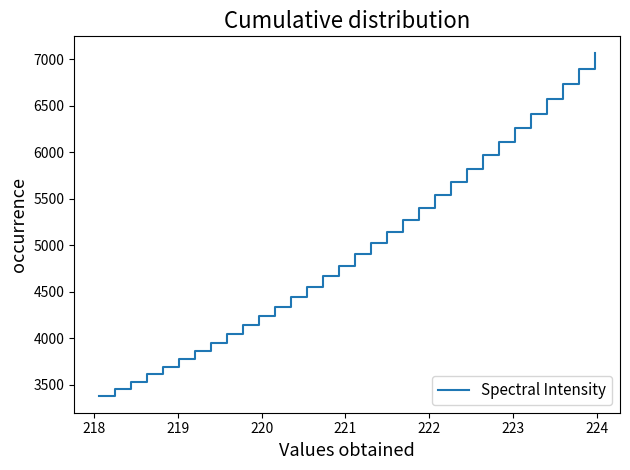

What is the maximum value shown in the chart?

7064.9